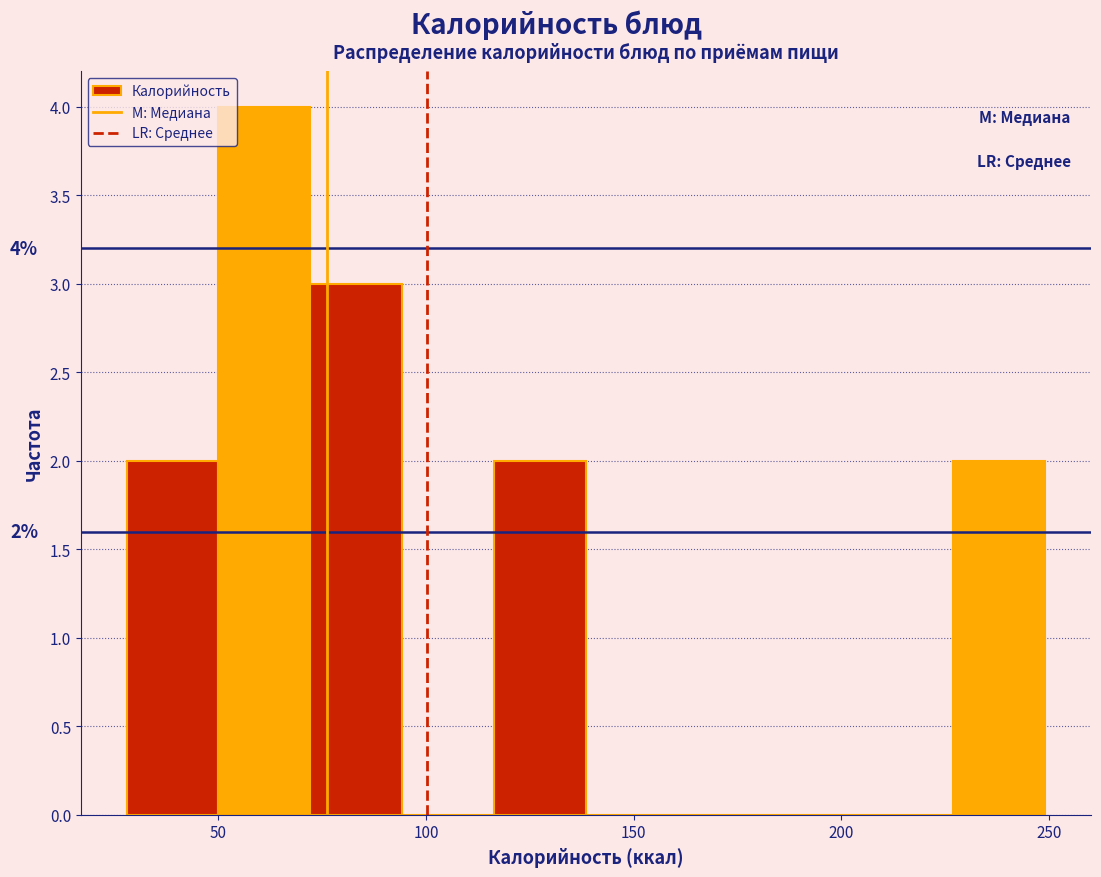

Over which range of the x-axis is the bar tallest?

50 to 70